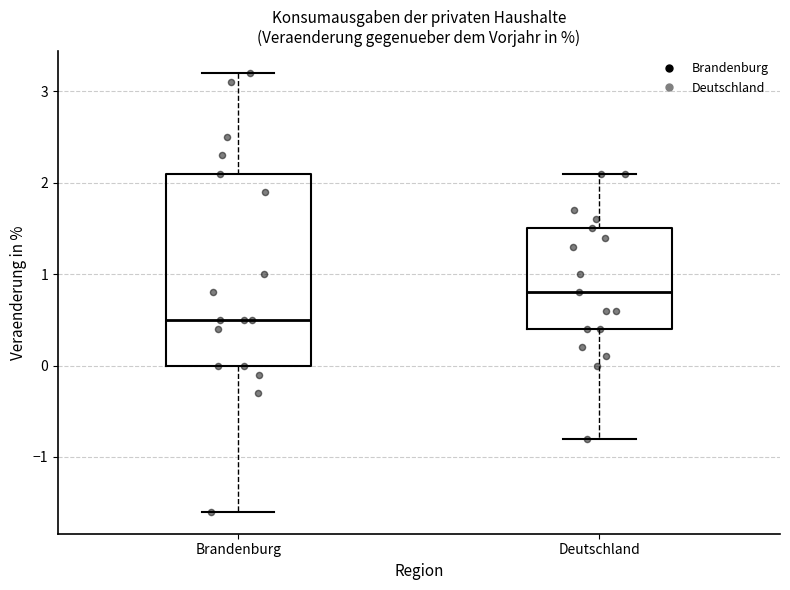

Reading left to right, transcribe this box plot: for each box, give where its median line is, the range the box spans, and where its two whiskers end, as read against the y-axis. The values are not printed on the chart, so give them approximately, as read against the axis.

Brandenburg: median 0.5, box 0.0 to 2.1, whiskers -1.6 to 3.2
Deutschland: median 0.8, box 0.4 to 1.5, whiskers -0.8 to 2.1